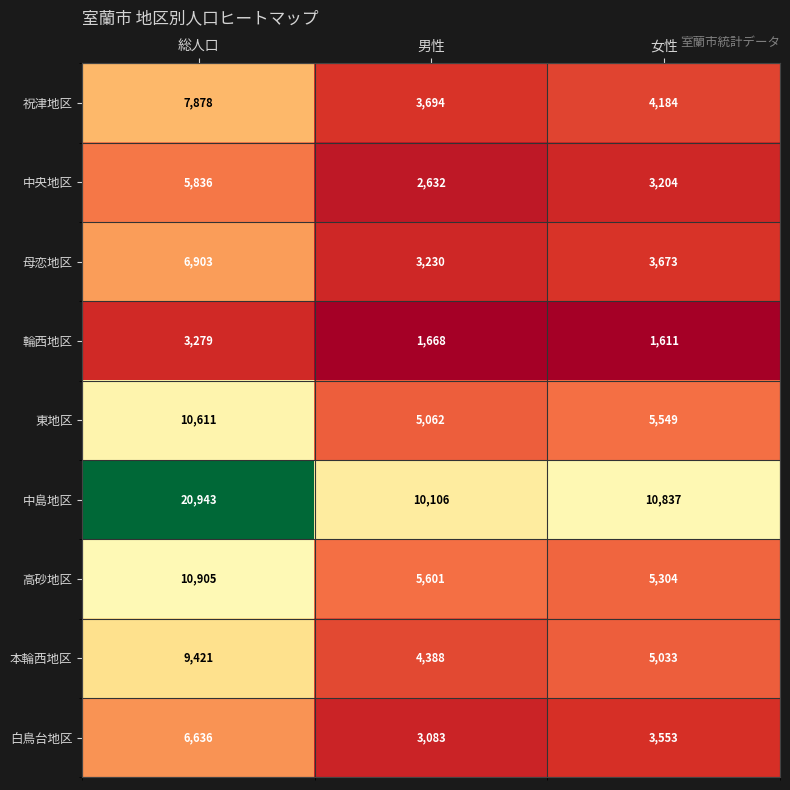

What is the difference between the highest and lowest values at 男性?

8438